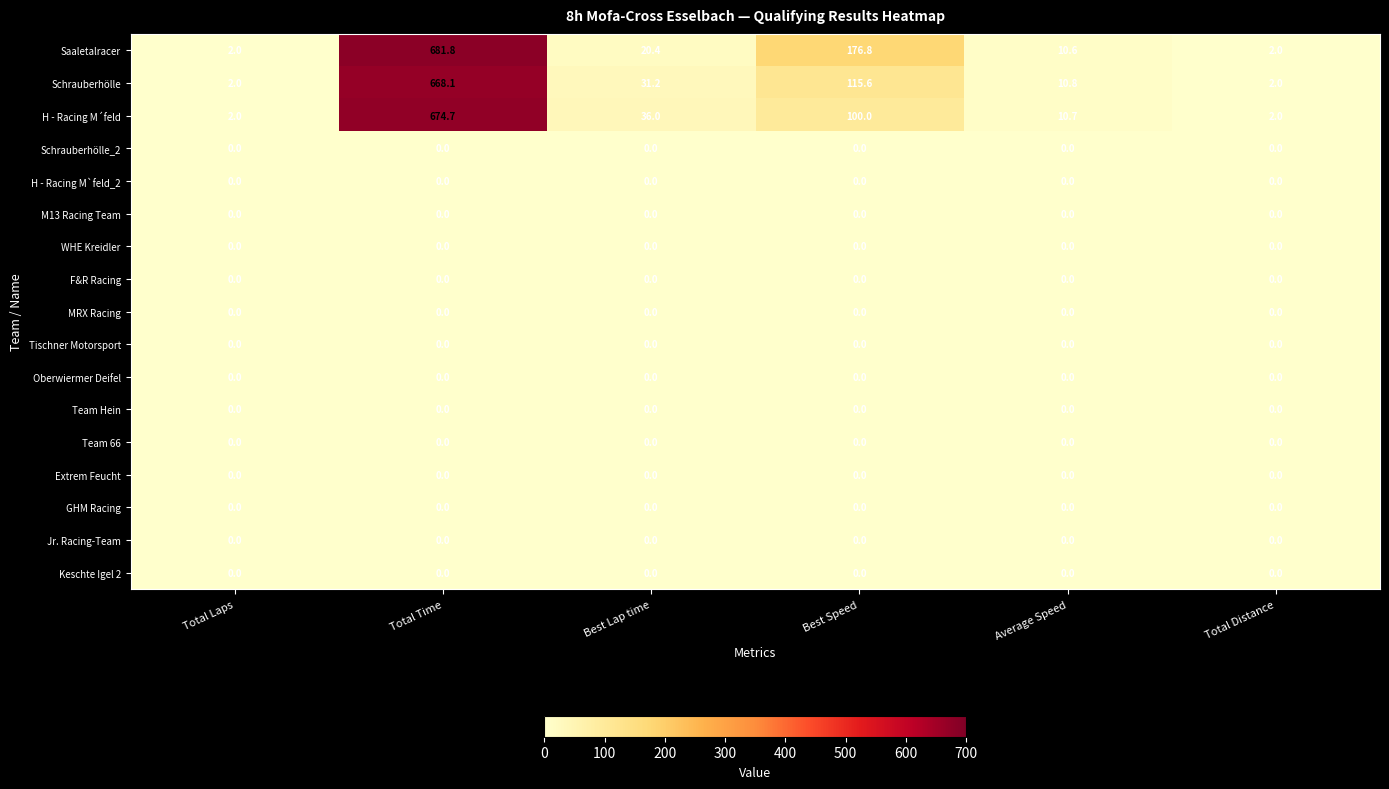

Which category has the highest value across all series?

Total Time